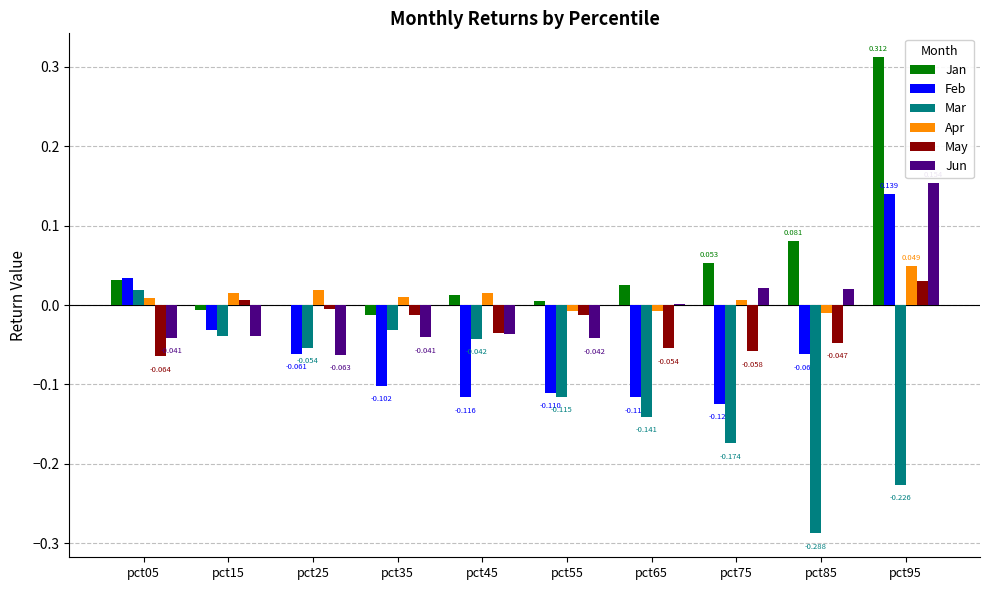

Which series has the largest total across all categories?

Jan